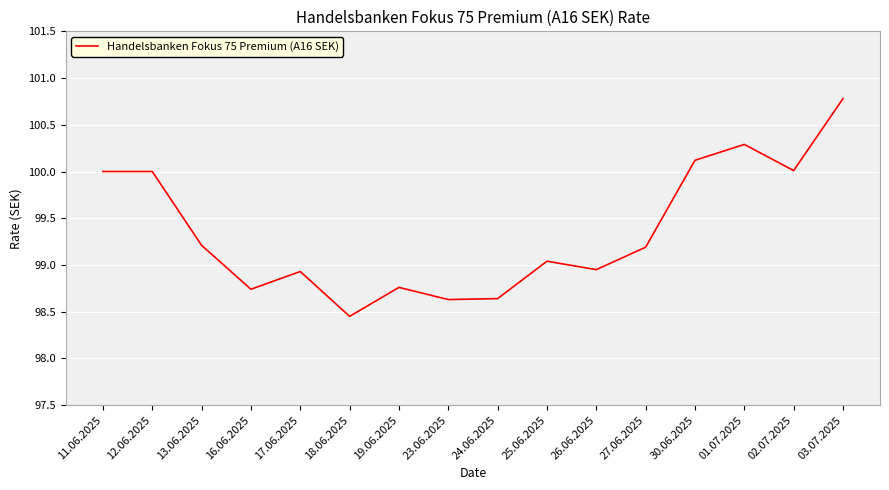

Which has a higher value, 16.06.2025 or 18.06.2025?

16.06.2025